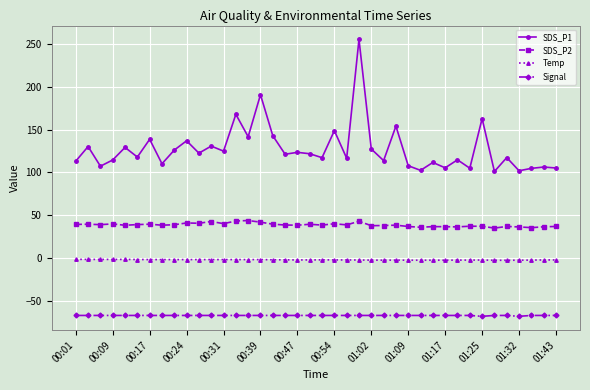

What is the value of the Signal point at the 5th from the left?

-67.0